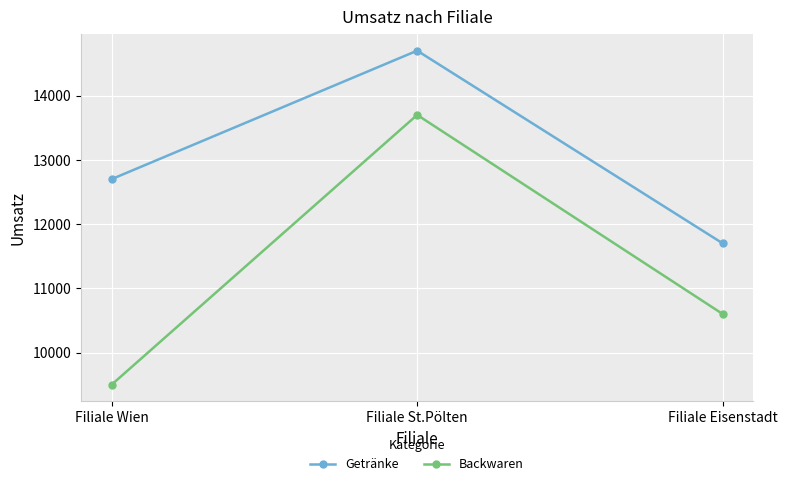

Which series has the largest total across all categories?

Getränke